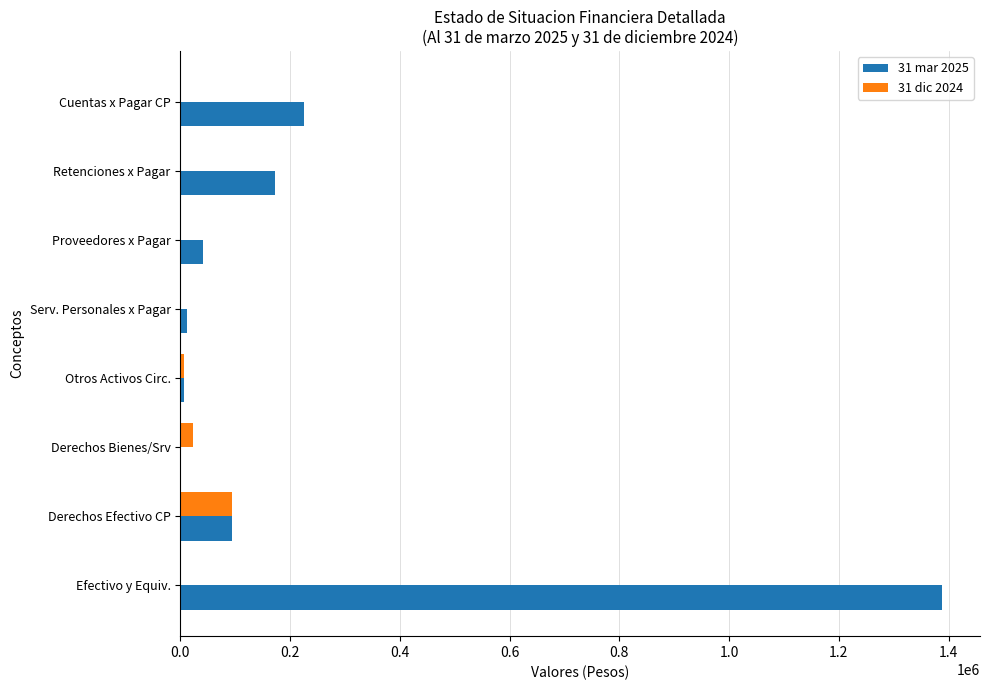

Is the value of 31 dic 2024 at Retenciones x Pagar greater than the value of 31 mar 2025 at Efectivo y Equiv.?

No